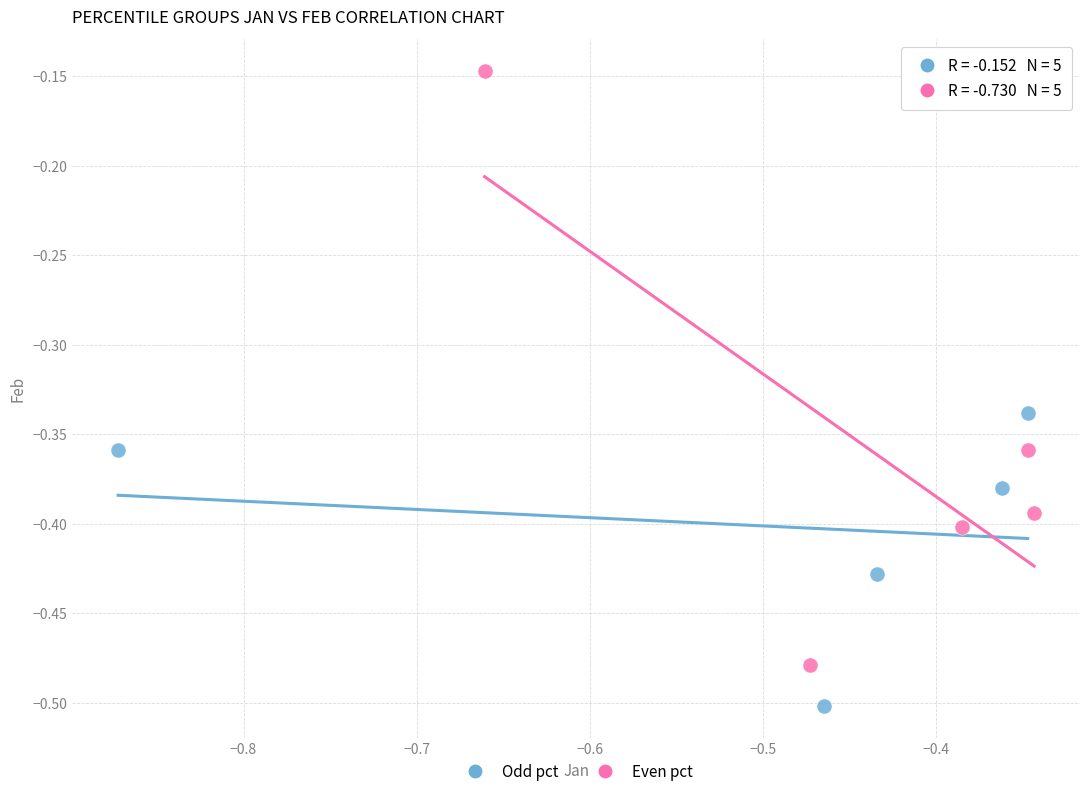

Which series has the widest spread of Y values?

Even pct